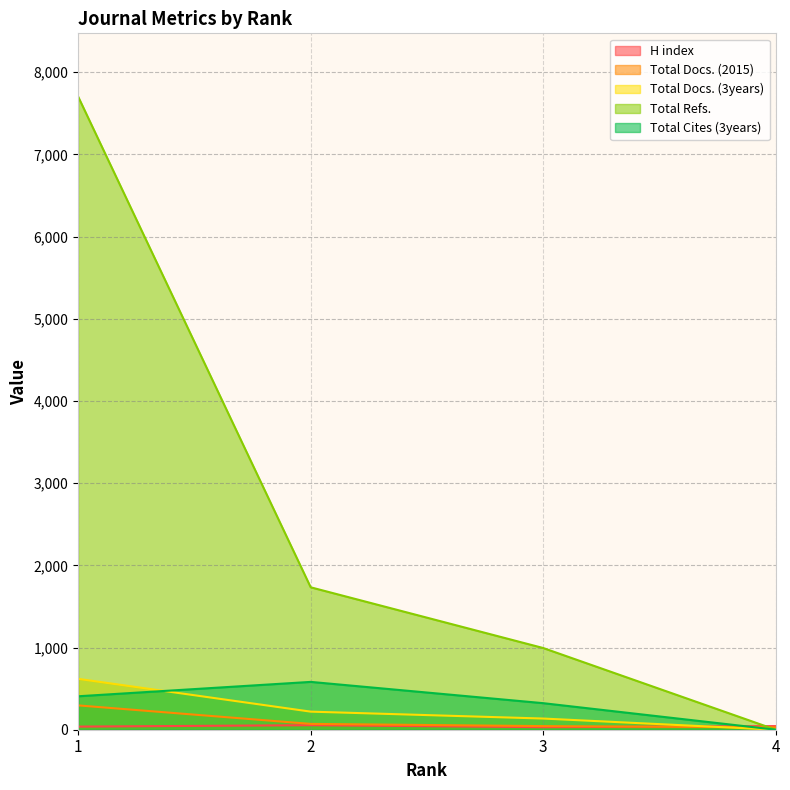

At which label is Total Cites (3years) closest to 291?

3